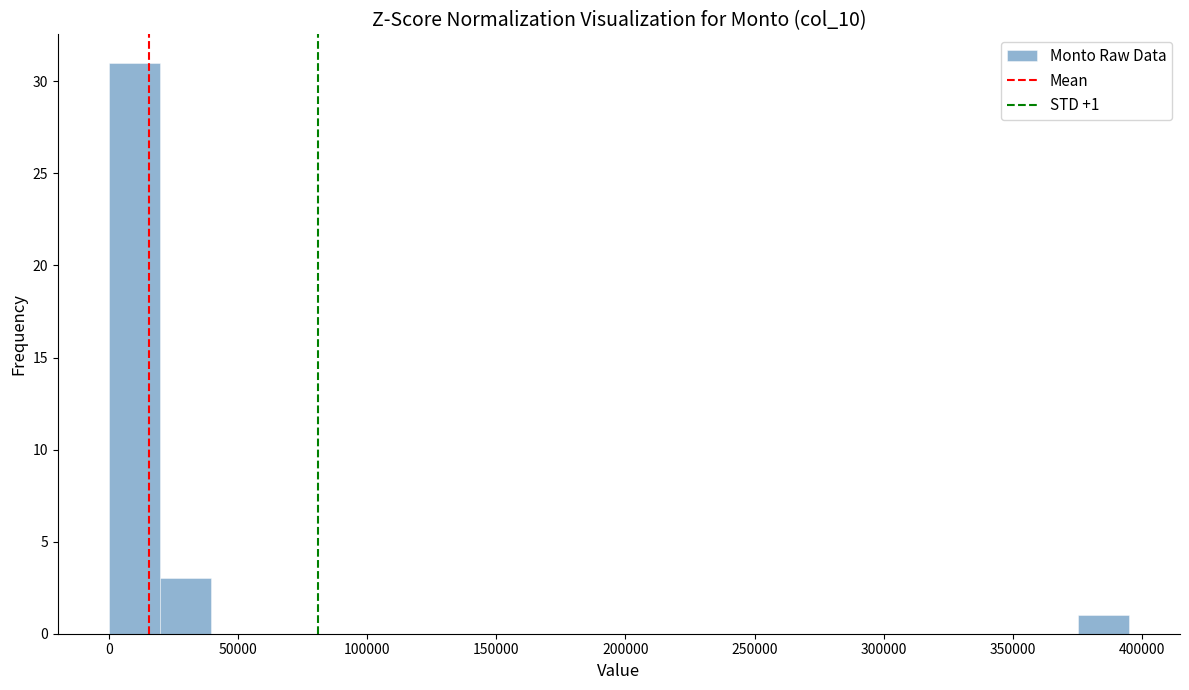

Read against the x-axis, roughly where is the centre of the tallest bar?

10000